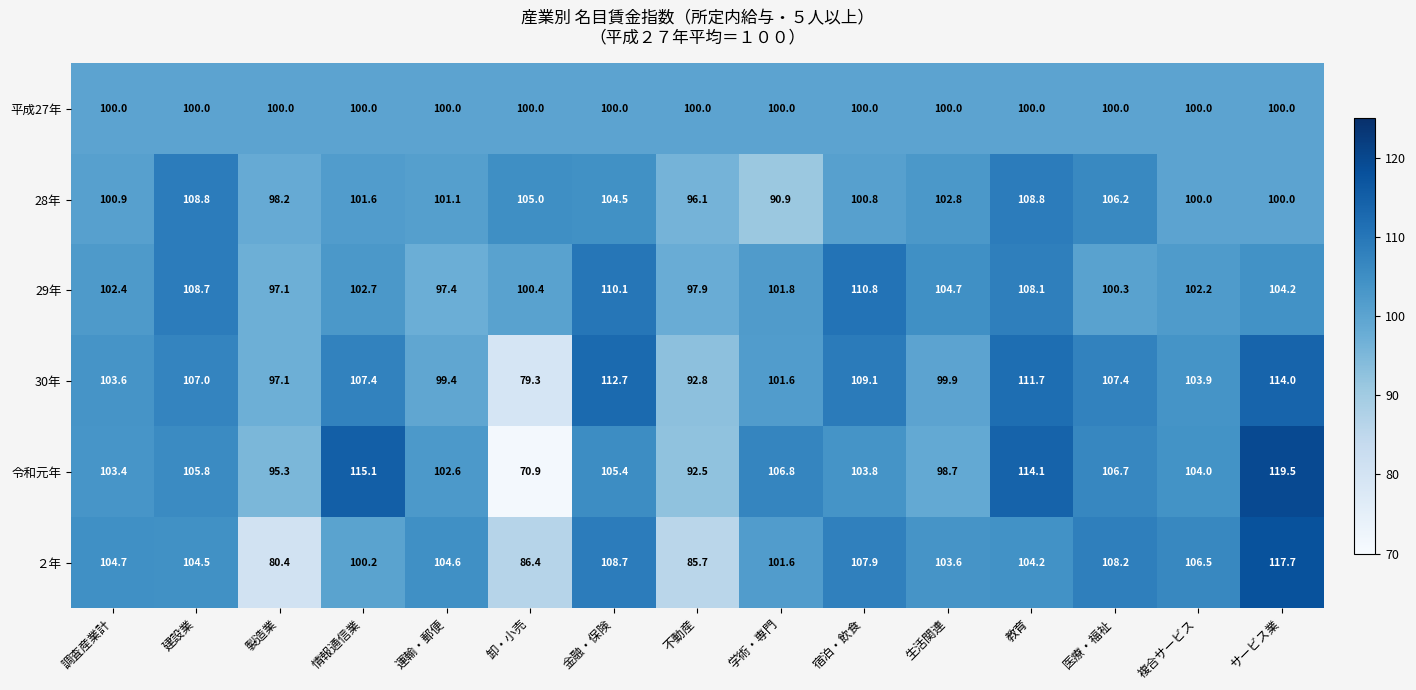

How many distinct data groups are displayed?

6